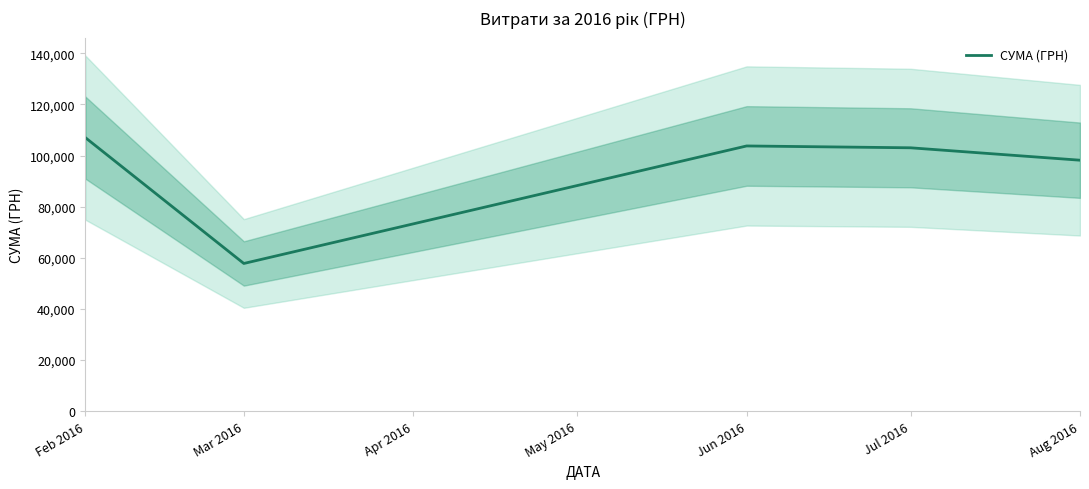

Which category has the lowest value across all series?

Mar 2016